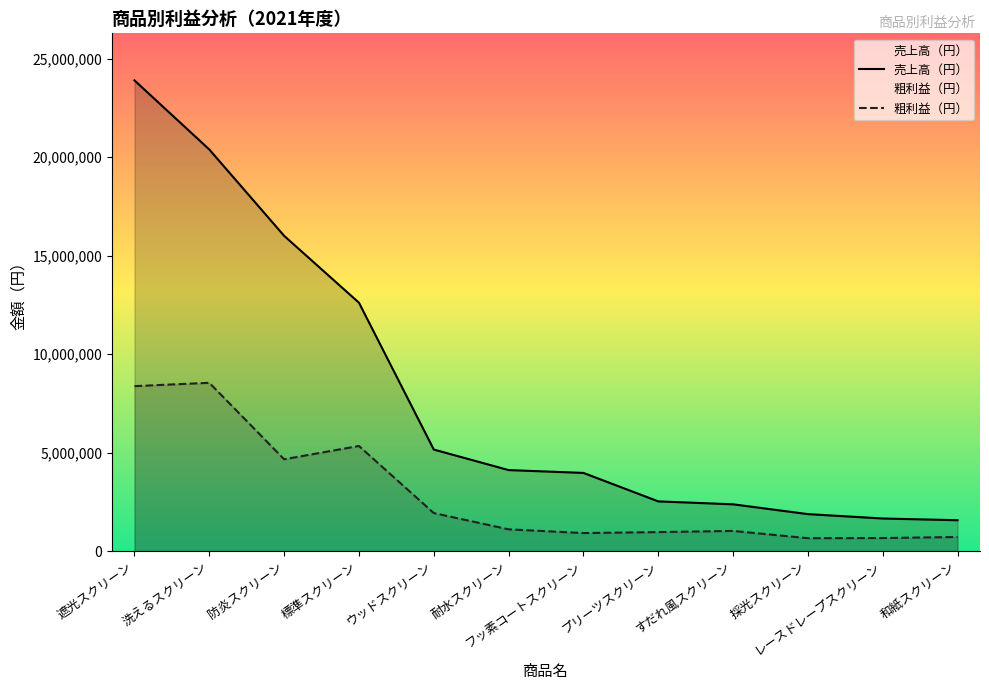

At how many categories does at least one series exceed 19100434?

2